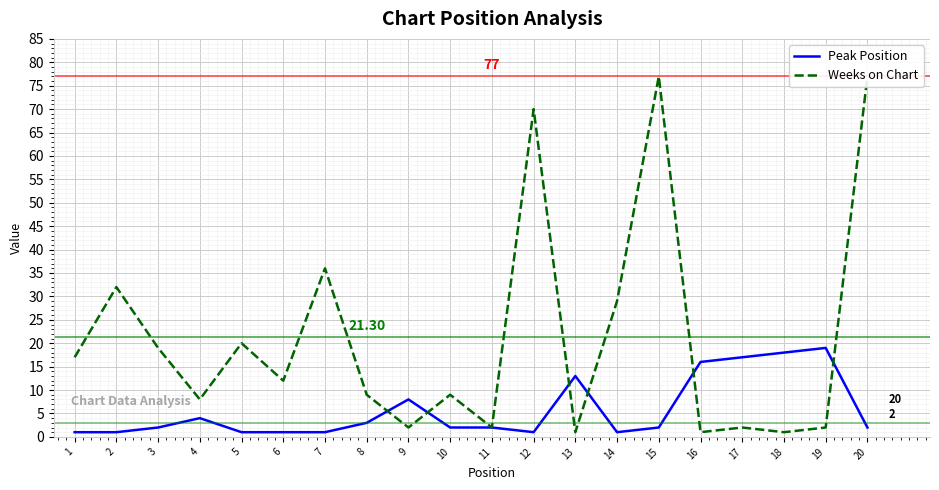

Is it true that Weeks on Chart equals 27 at 1?

False